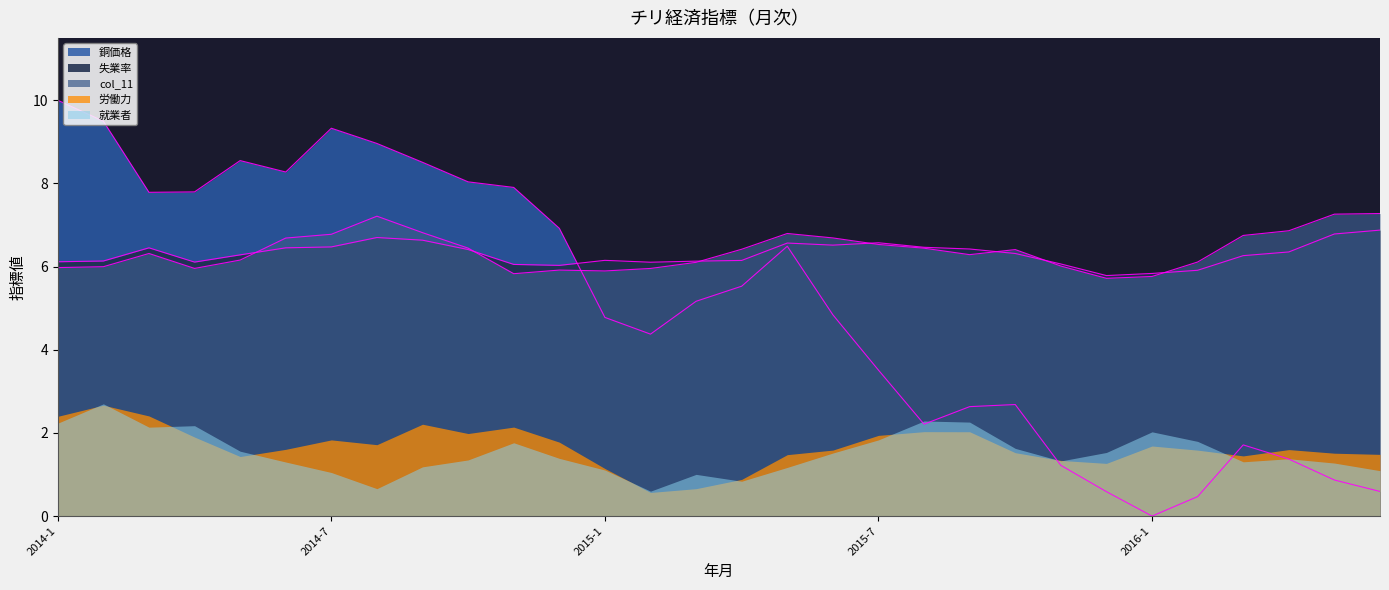

Which category has the lowest value in the col_11 series?

2015-12